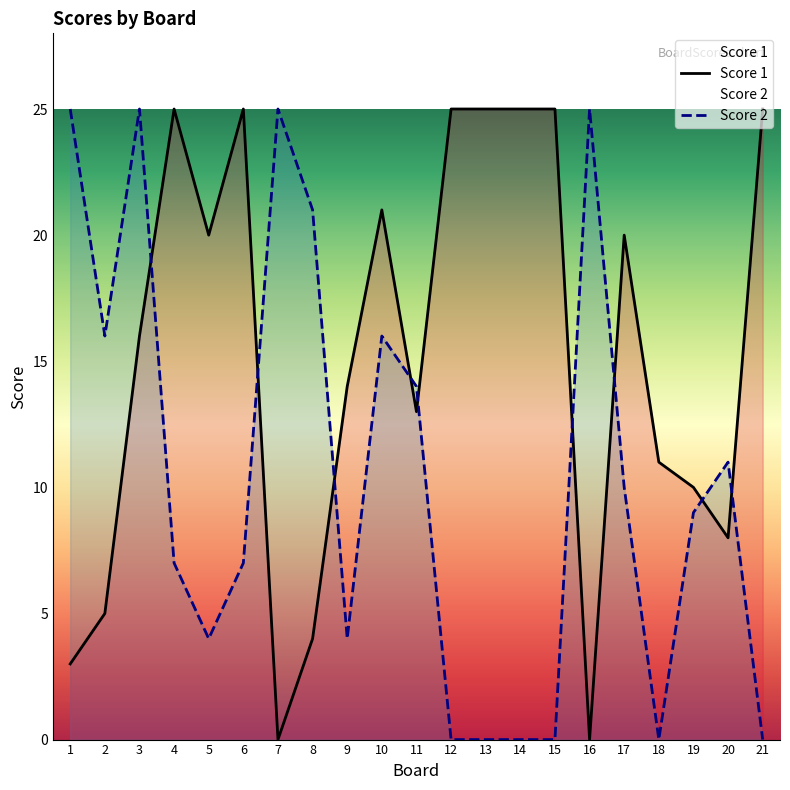

What is the difference between the second highest and minimum values in the Score 2 series?

25